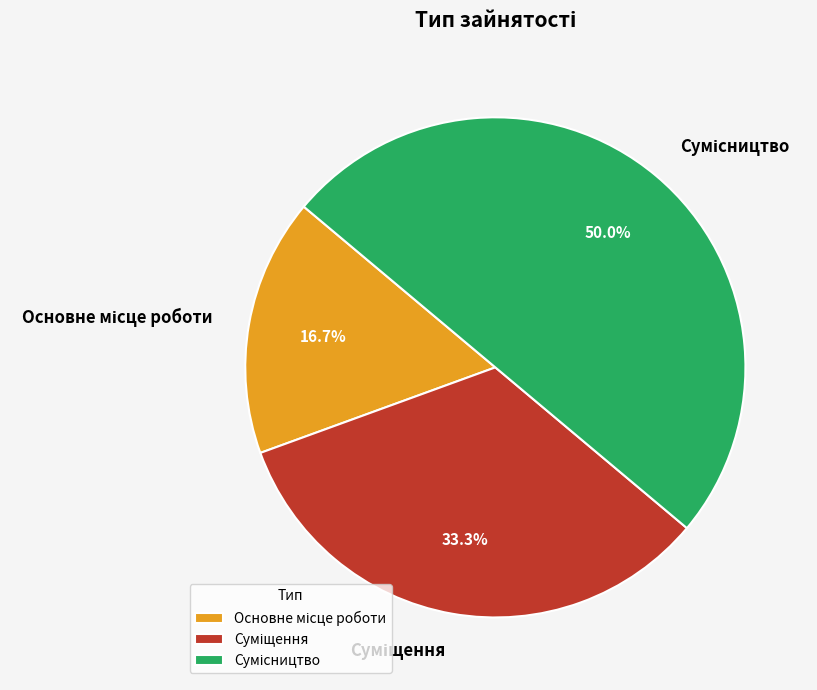

The Основне місце роботи slice represents 17% of the pie. True or false?

True